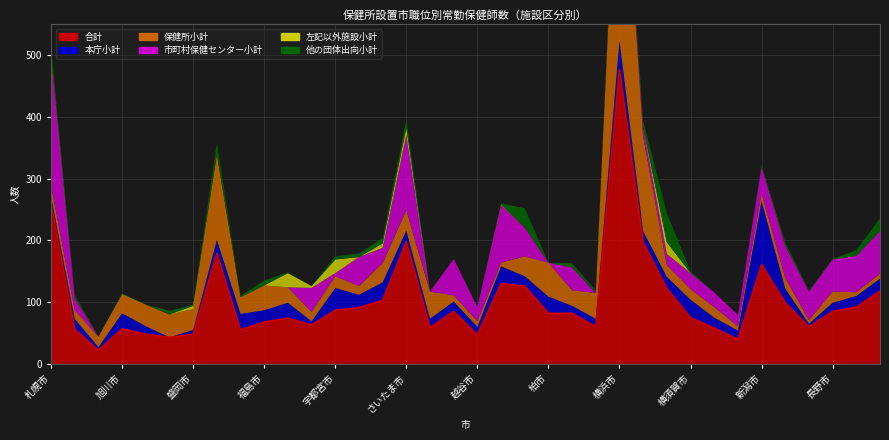

True or false: 本庁小計 and 左記以外施設小計 intersect in this chart.

False